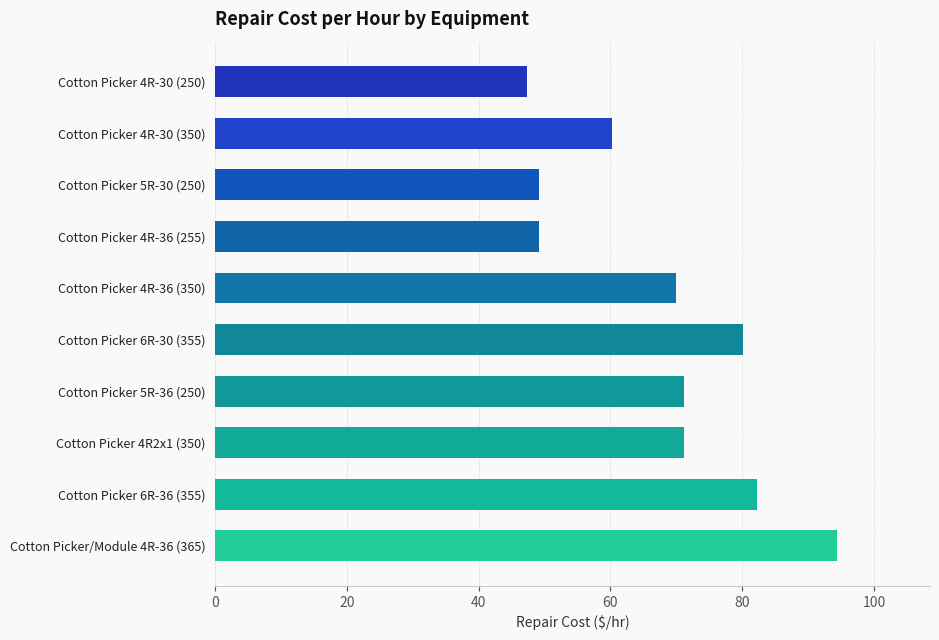

What is the difference between the second highest and second lowest values?

33.2